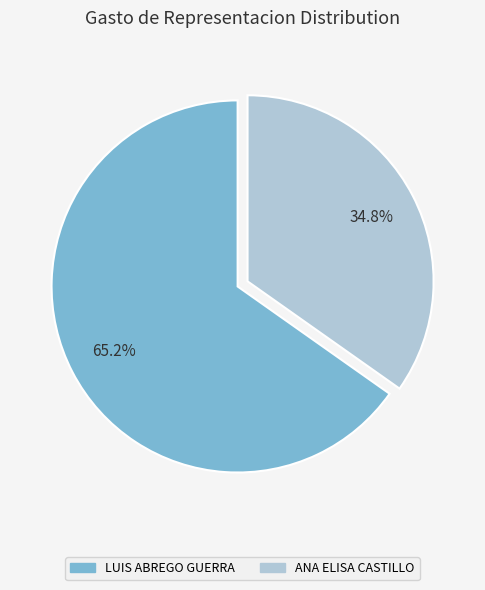

Do LUIS ABREGO GUERRA and ANA ELISA CASTILLO together represent more than half of the pie?

Yes